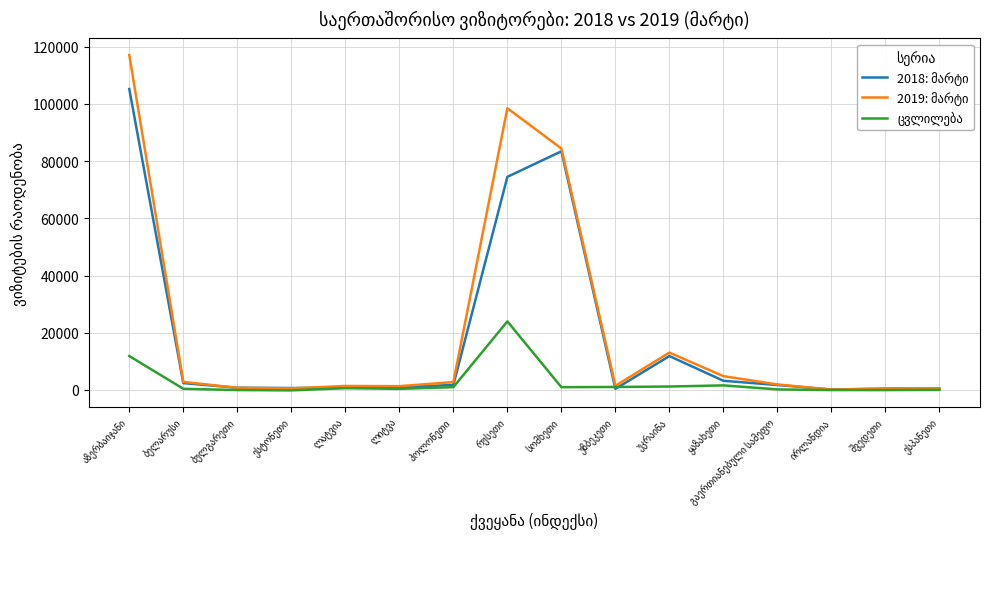

At how many categories does at least one series exceed 67599?

3